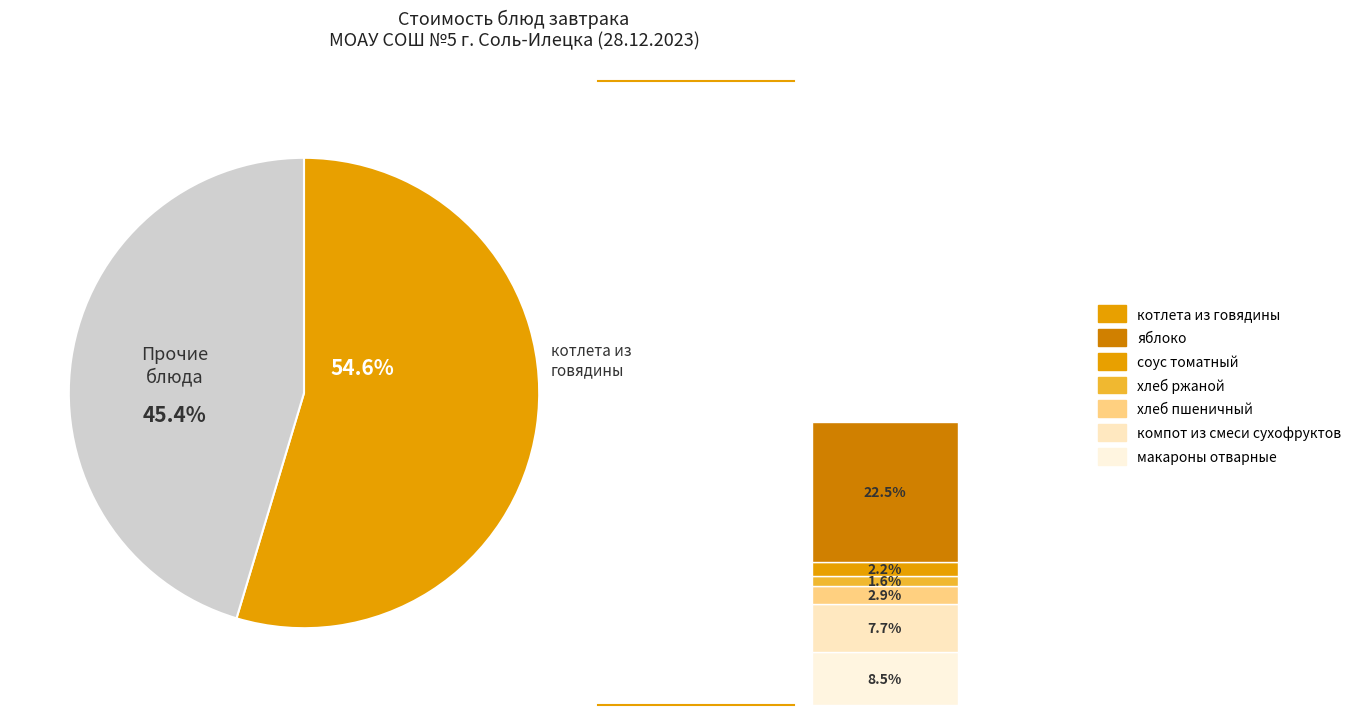

Combined, do яблоко and котлета из говядины account for over 50%?

Yes